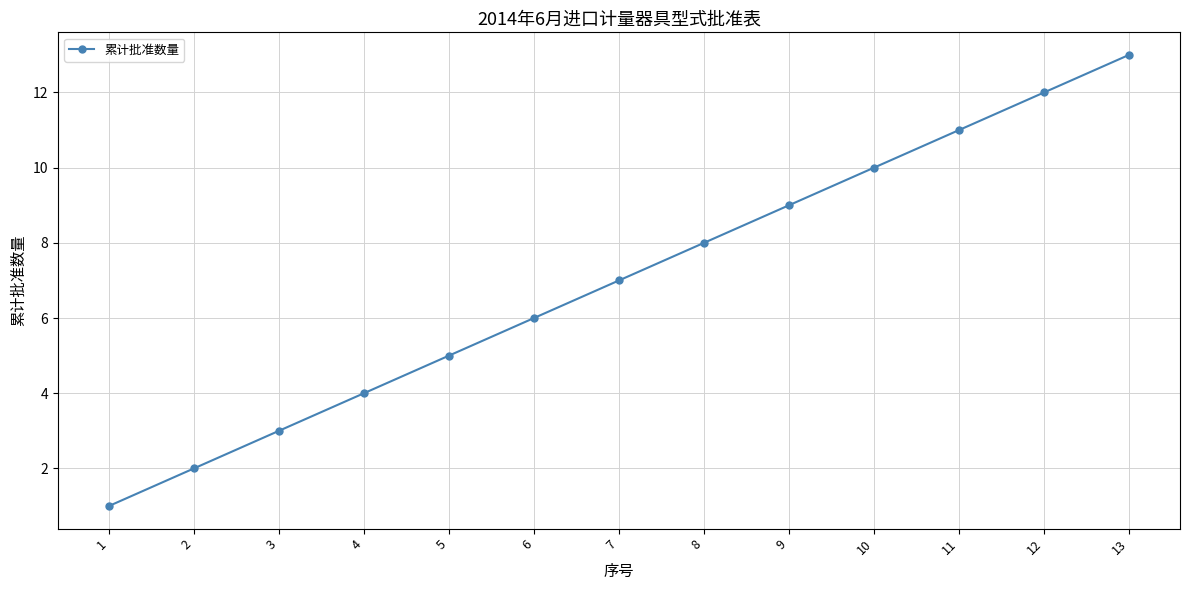

Which label corresponds to the smallest value in the chart?

1